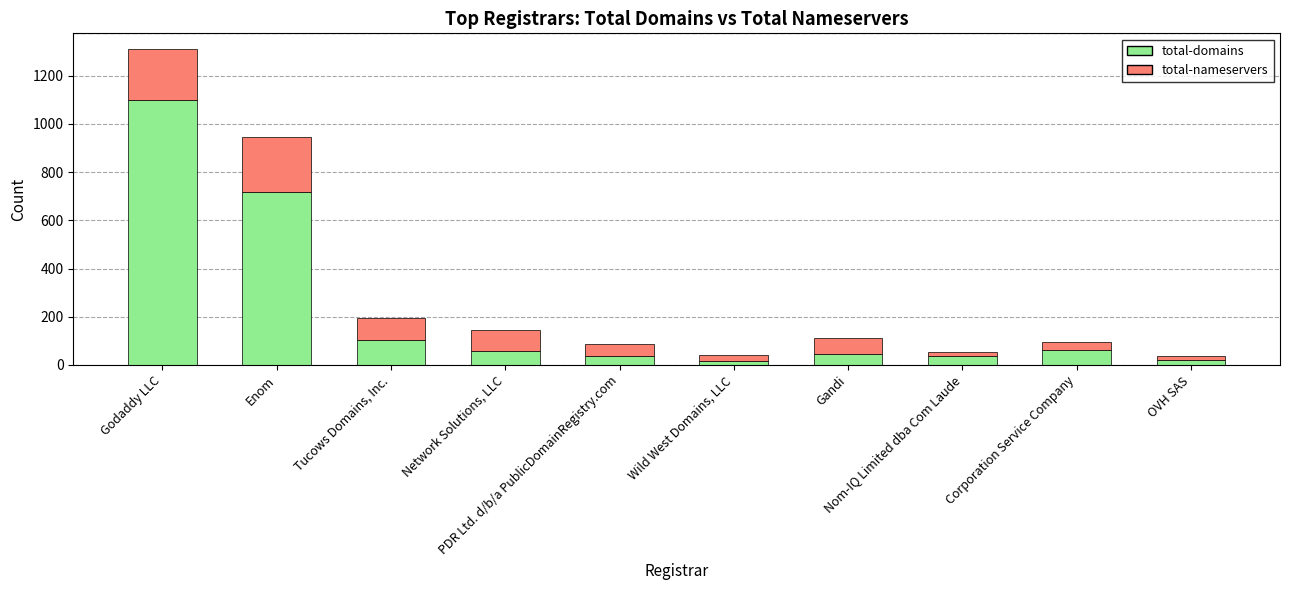

What is the sum of all total-domains values?

2201